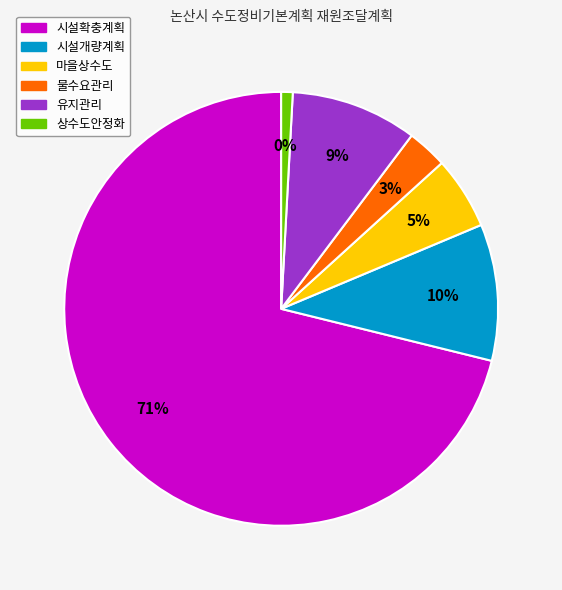

What percentage is the 상수도안정화 slice, to the nearest percent?

1%